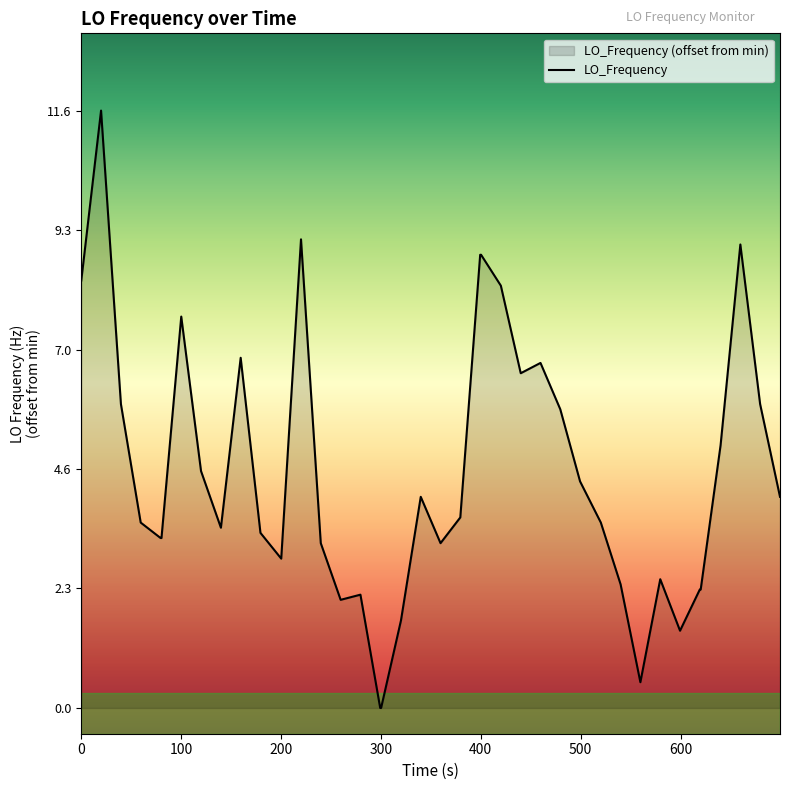

Reading left to right, what are all the values shown in this chart?

8.3	11.6	5.9	3.6	3.3	3.3	7.6	4.6	3.5	6.8	3.4	2.9	9.1	3.2	2.1	2.2	0.0	0.0	1.7	4.1	3.2	3.7	8.8	8.8	8.2	6.5	6.7	5.8	4.4	3.6	2.4	0.5	2.5	1.5	2.3	2.3	5.1	9.0	5.9	4.1